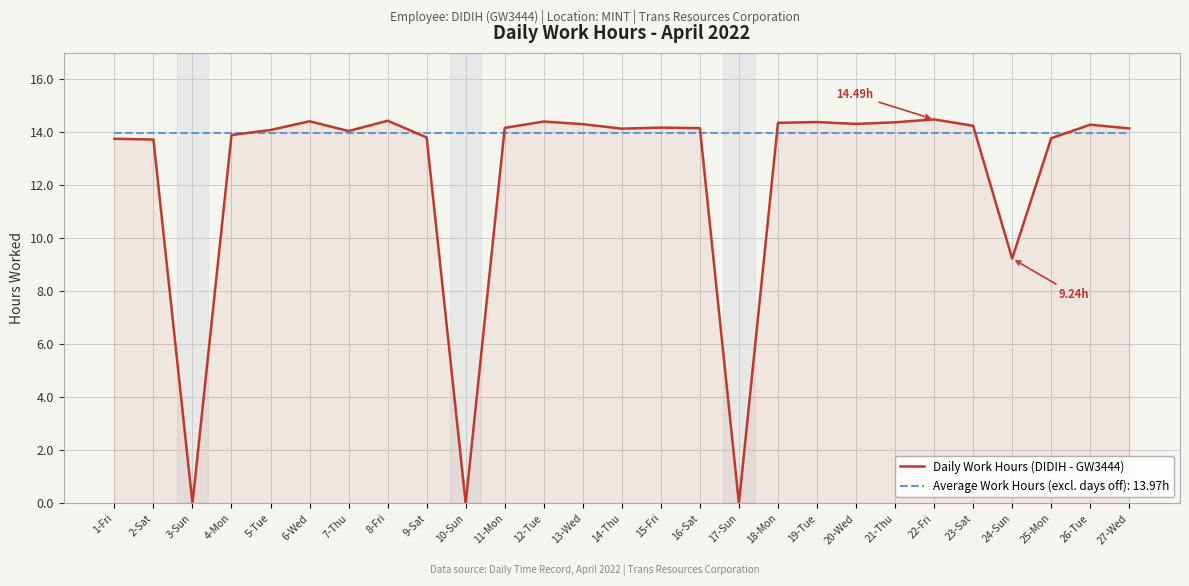

What is the total value across all series at 4-Mon?

27.9